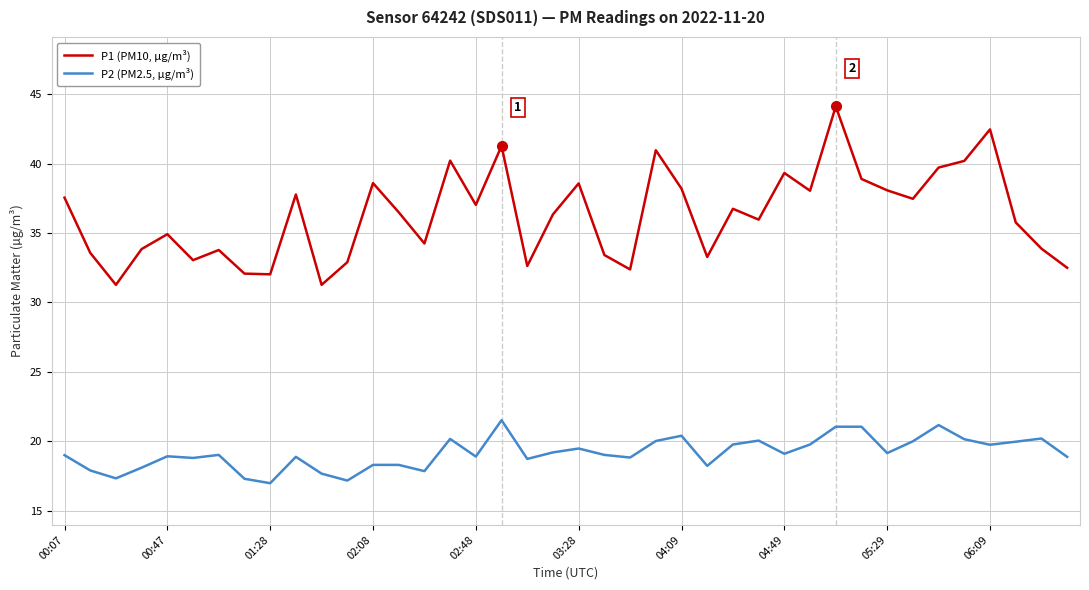

Rank the series by their average value, from highest to lowest.

P1 (PM10, µg/m³), P2 (PM2.5, µg/m³)